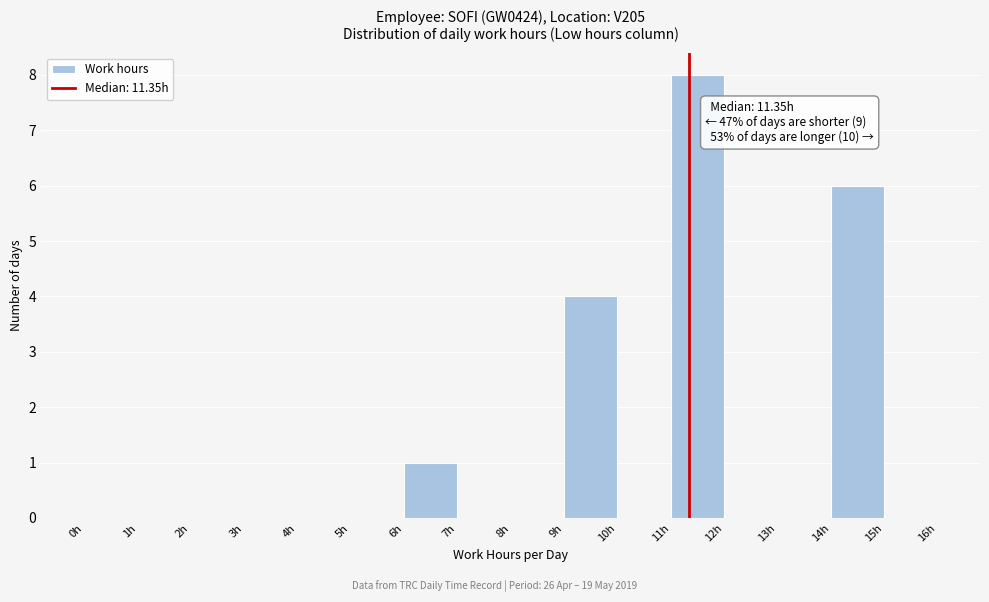

Which range on the x-axis has the tallest bar?

11 to 12